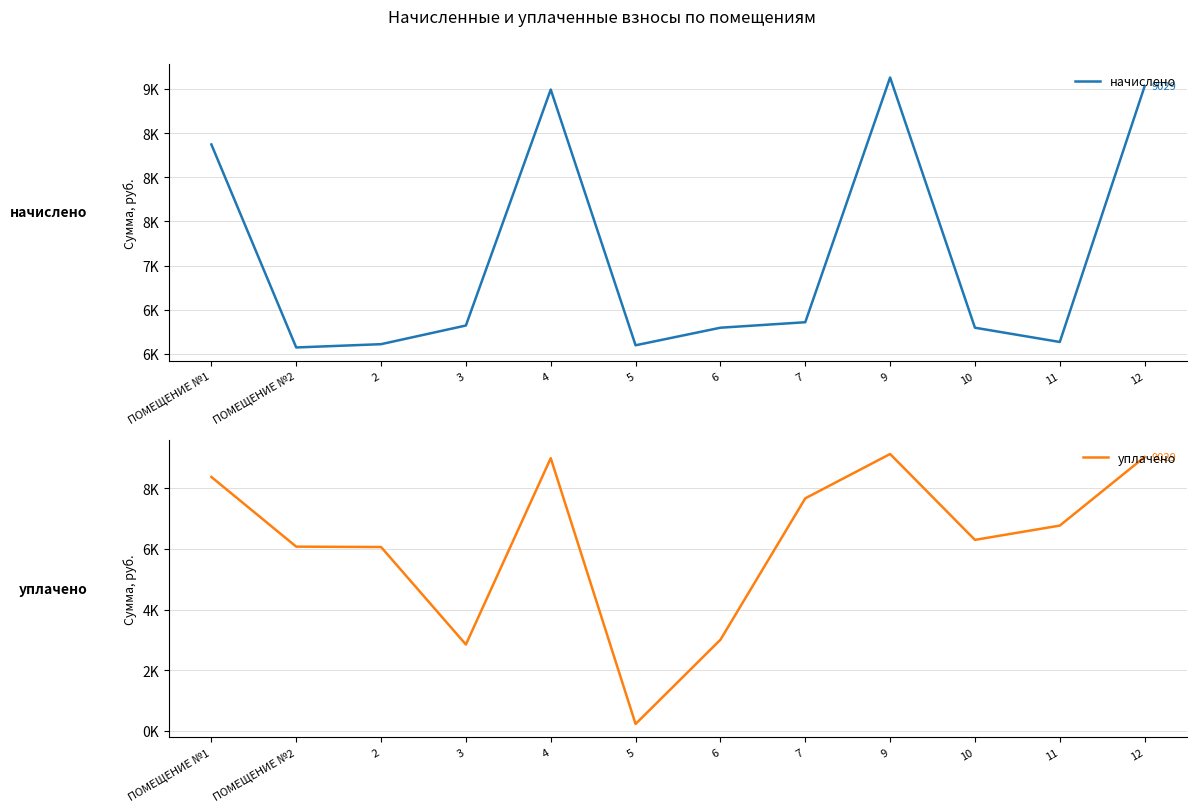

At 10, list the series in order from smallest to largest.

начислено, уплачено